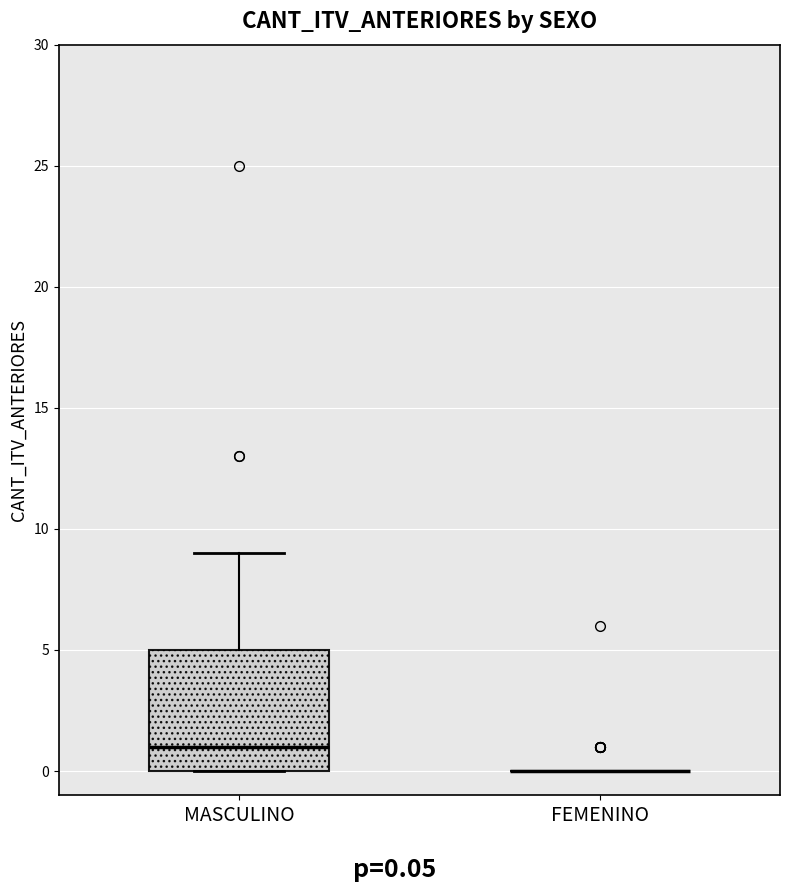

Reading left to right, transcribe this box plot: for each box, give where its median line is, the range the box spans, and where its two whiskers end, as read against the y-axis. The values are not printed on the chart, so give them approximately, as read against the axis.

MASCULINO: median 1, box 0 to 5, whiskers 0 to 9
FEMENINO: box collapsed to a line at 0, whiskers 0 to 0